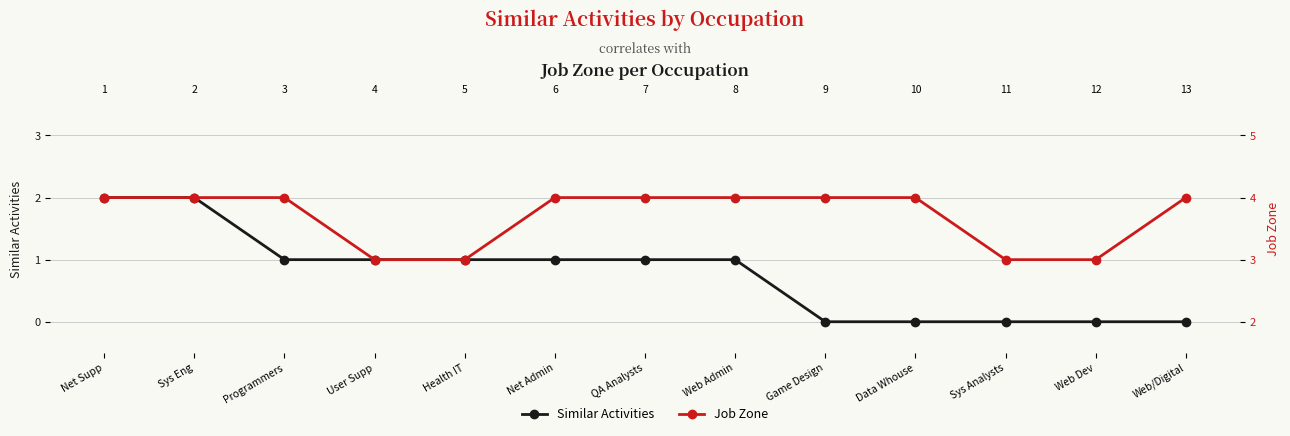

At how many categories does at least one series exceed 3?

9